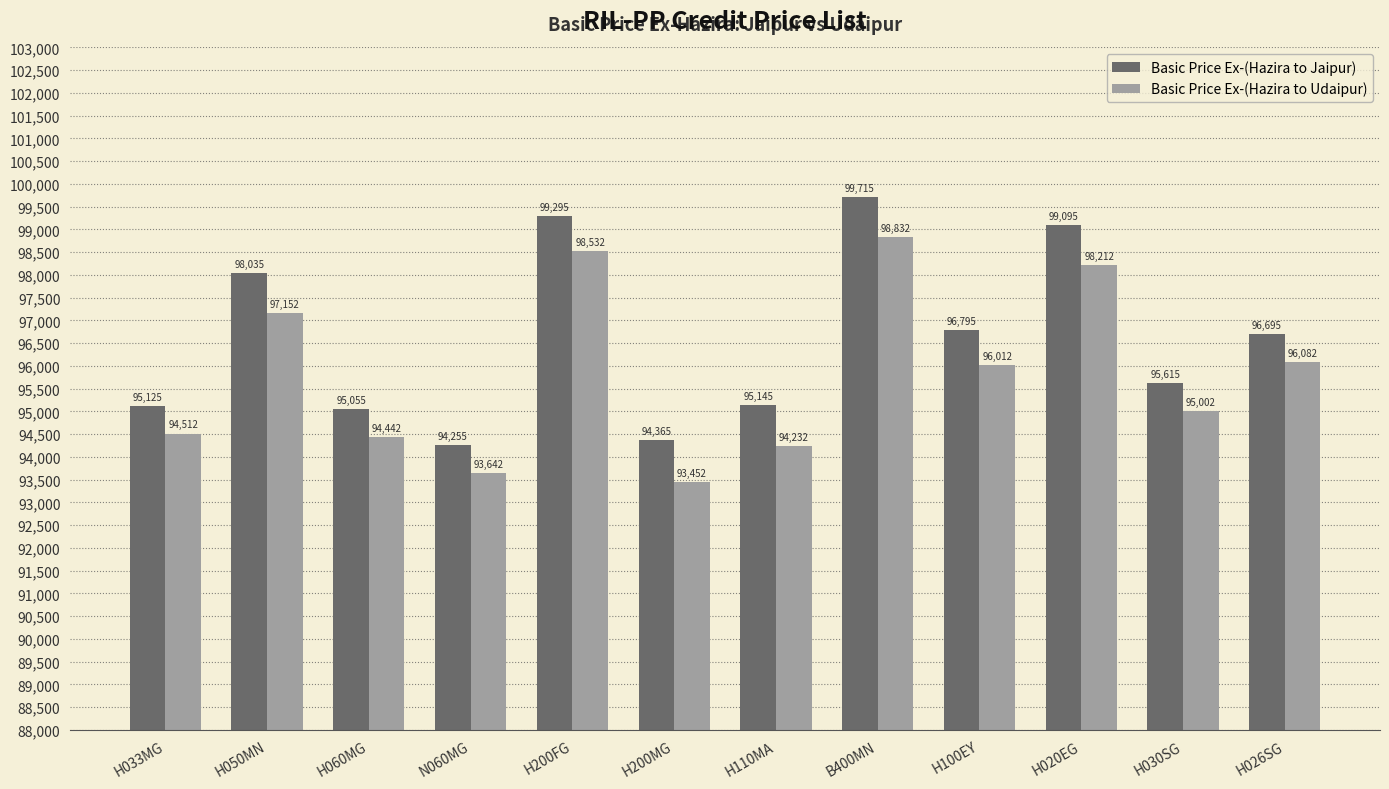

What position from the left is H200FG?

5